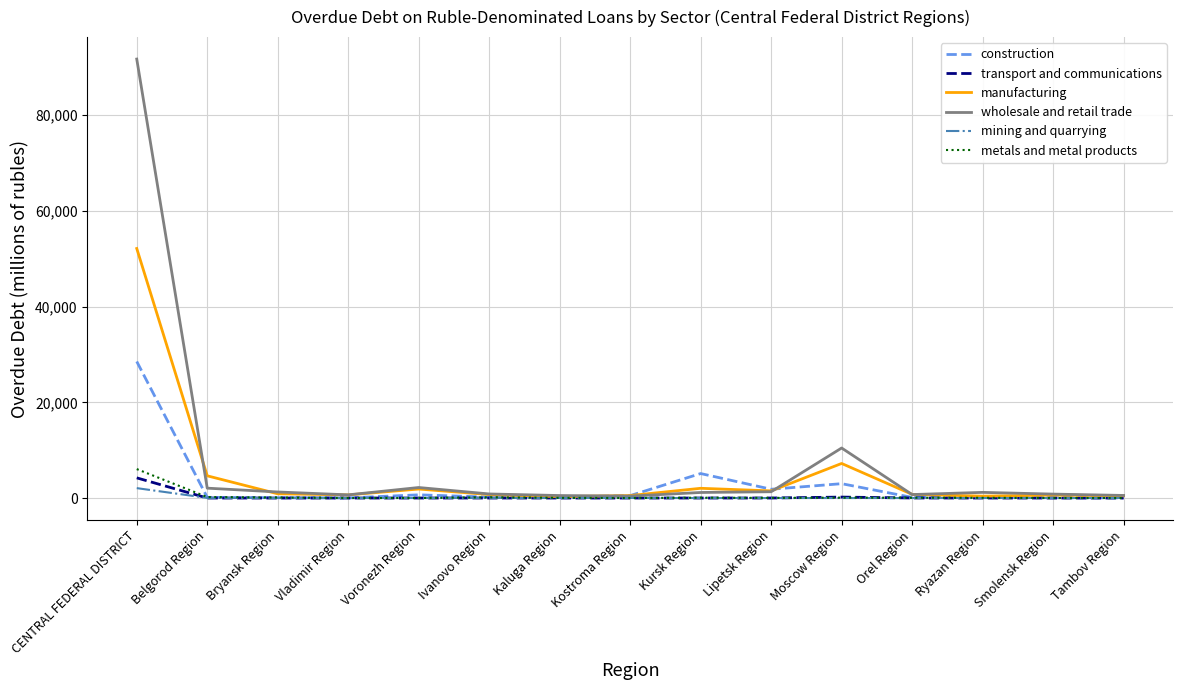

What is the average value of the manufacturing series?

4983